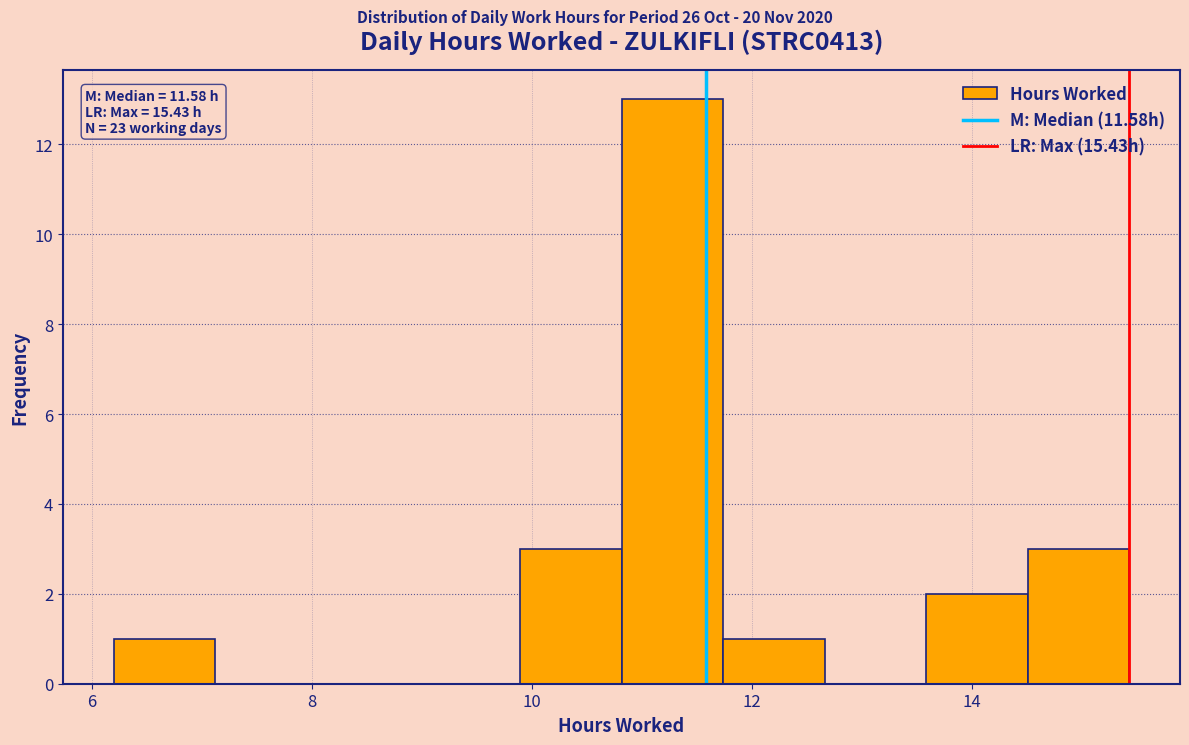

Which range on the x-axis has the tallest bar?

10.8 to 11.8